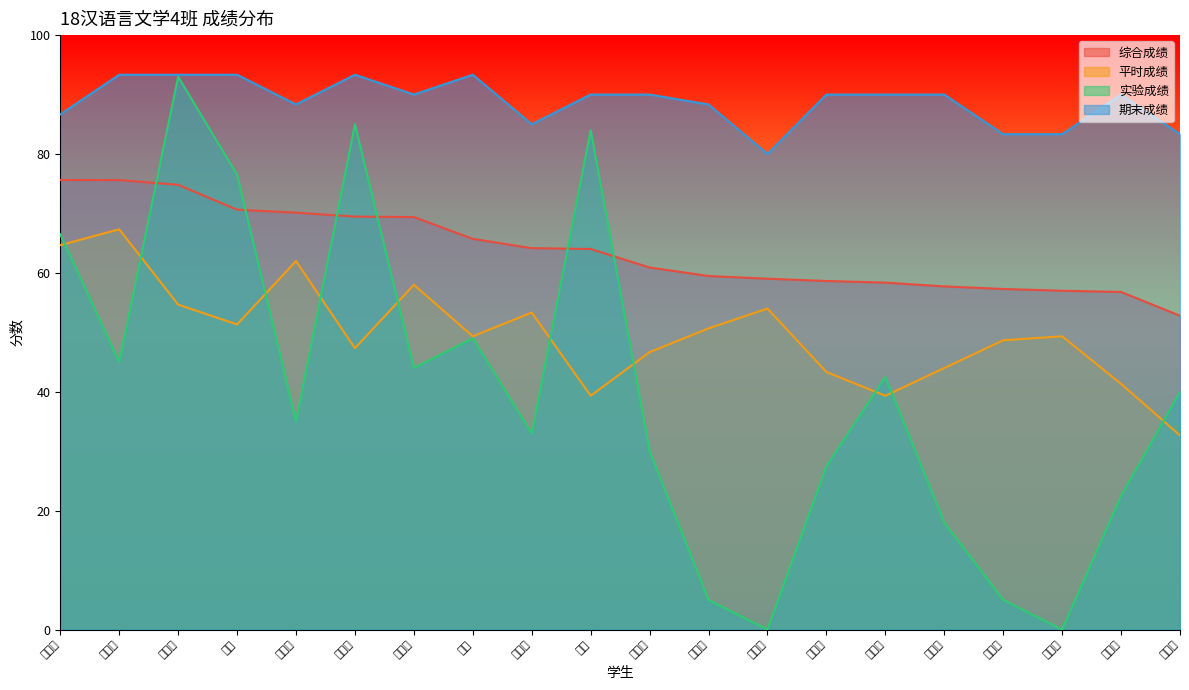

What value does the 平时成绩 series have at 唐媛婷?

49.3